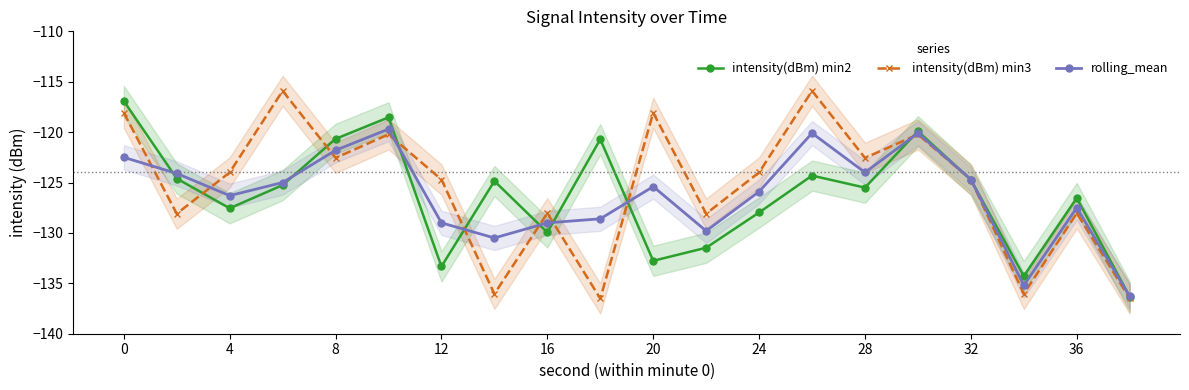

What is the greatest value displayed?

-115.9